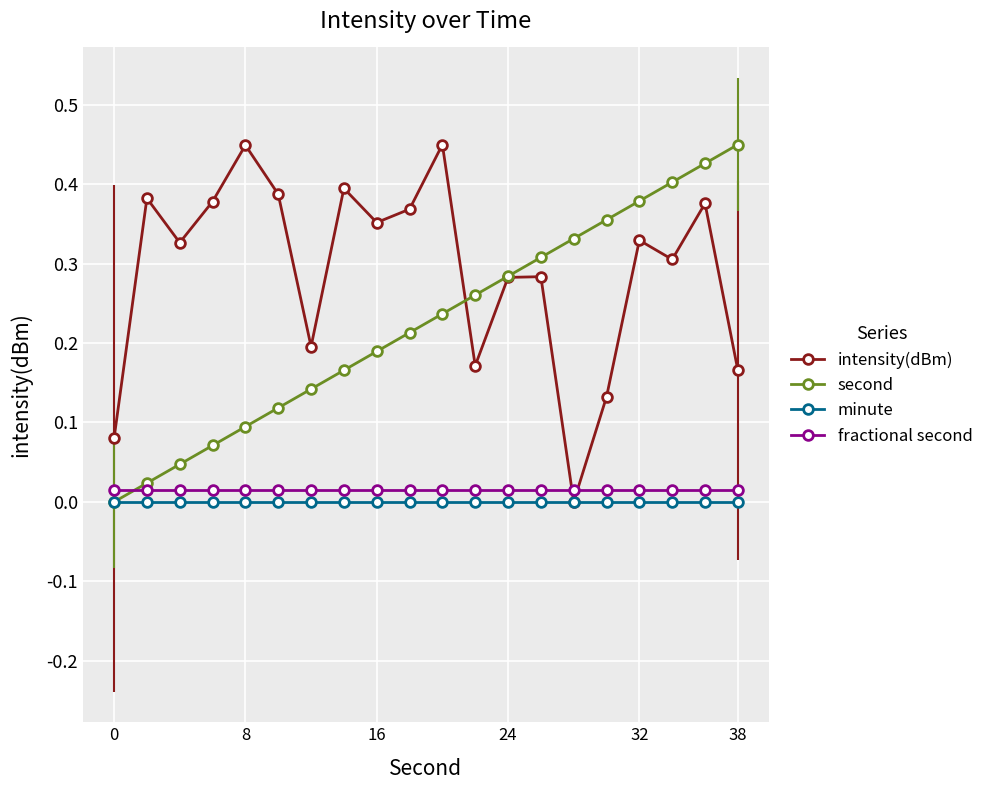

Which series has the largest total across all categories?

intensity(dBm)